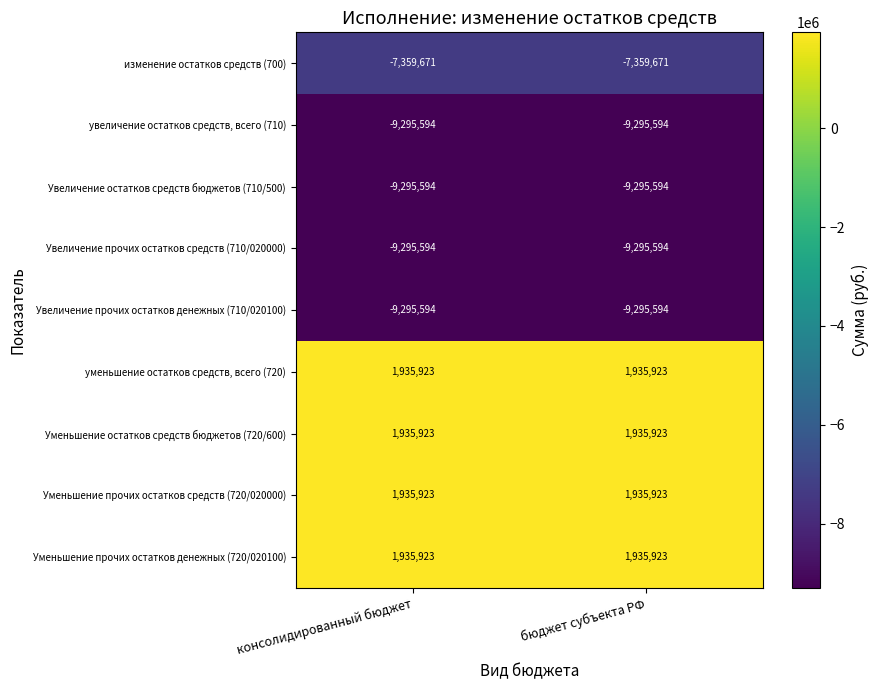

What is the total value across all series at консолидированный бюджет?

-36798355